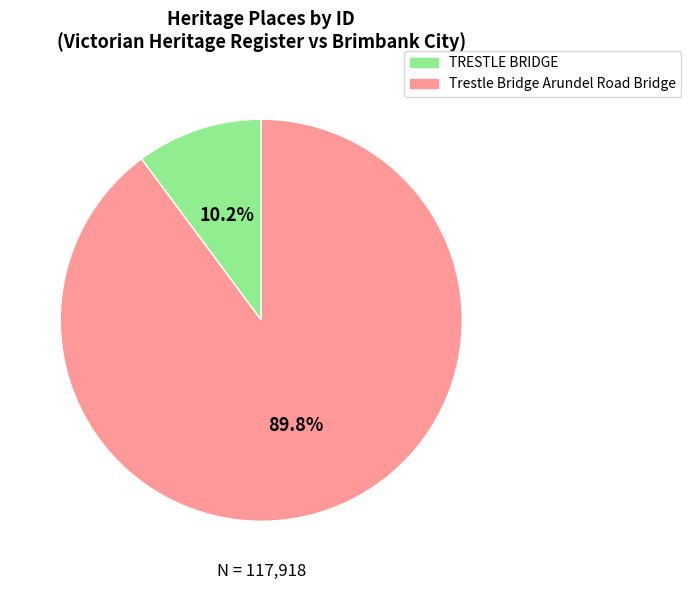

True or false: Trestle Bridge Arundel Road Bridge accounts for 90% of the total.

True